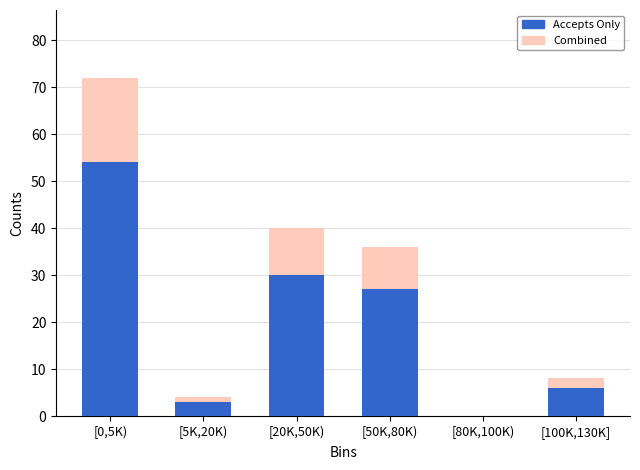

Reading left to right, list the values for the Accepts Only series.

[0,5K)=54	[5K,20K)=3	[20K,50K)=30	[50K,80K)=27	[80K,100K)=0	[100K,130K]=6